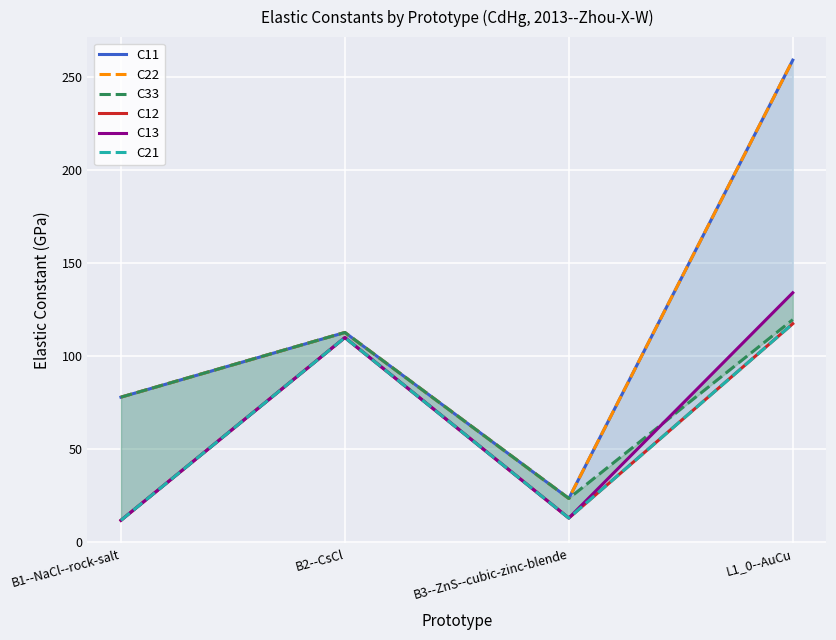

Where does the C21 series first go above 109?

B2--CsCl